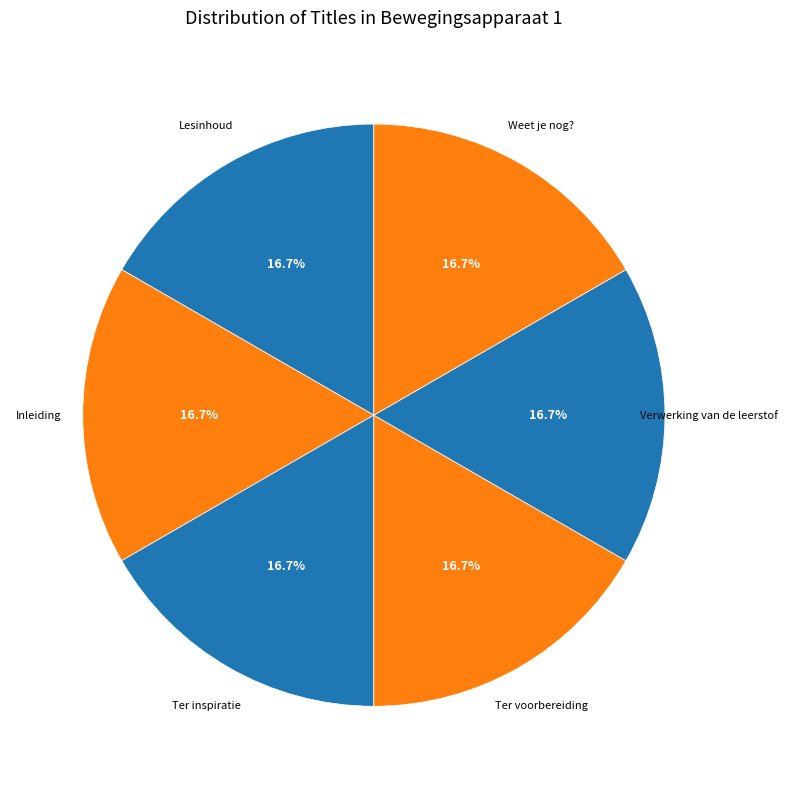

Is it true that Lesinhoud is 11% of the pie?

False